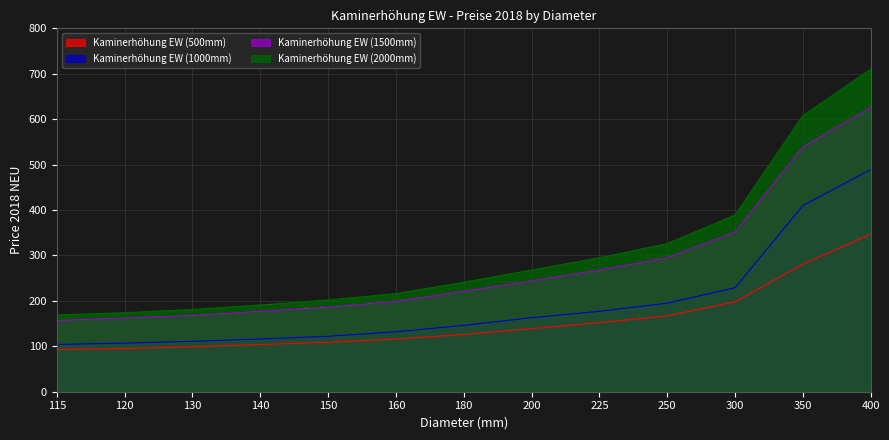

What is the maximum value shown in the chart?

710